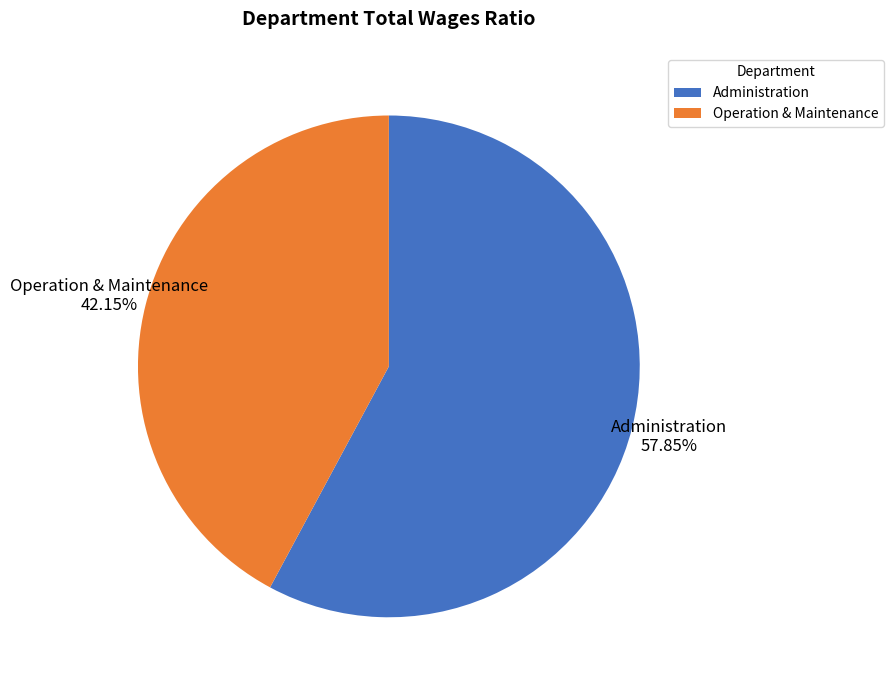

What percentage is the Operation & Maintenance slice, to the nearest percent?

42%